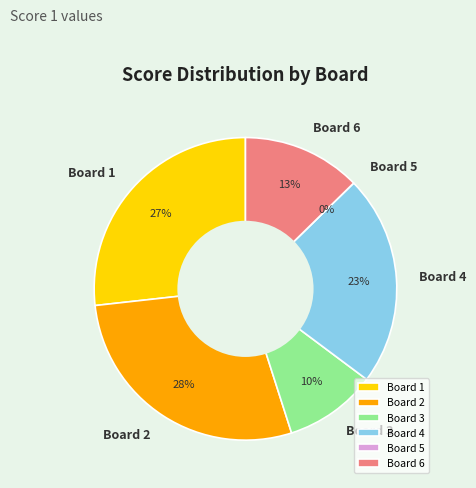

Combined, what portion of the pie is Board 6 and Board 2?

40.8%